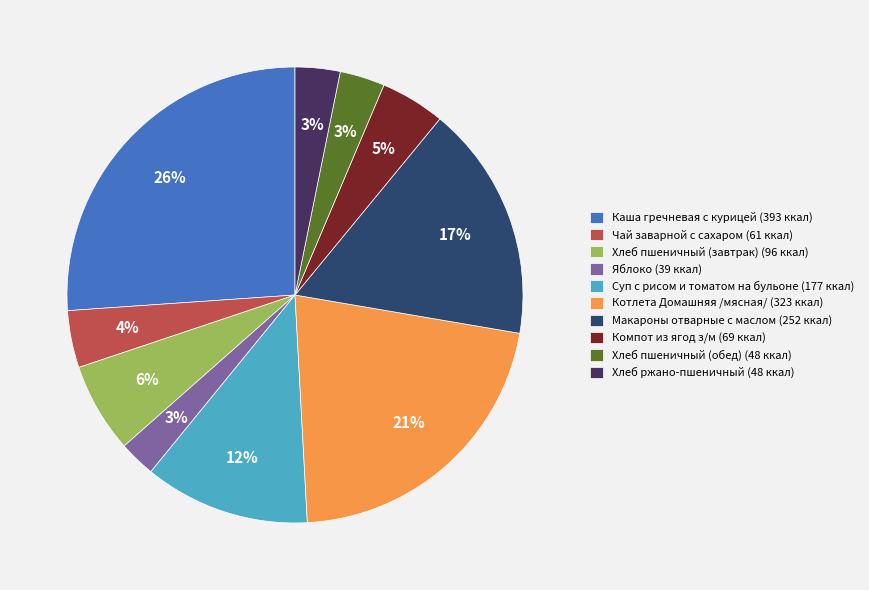

What is the ratio of the value at Котлета Домашняя /мясная/ (323 ккал) to the value at Каша гречневая с курицей (393 ккал)?

0.8